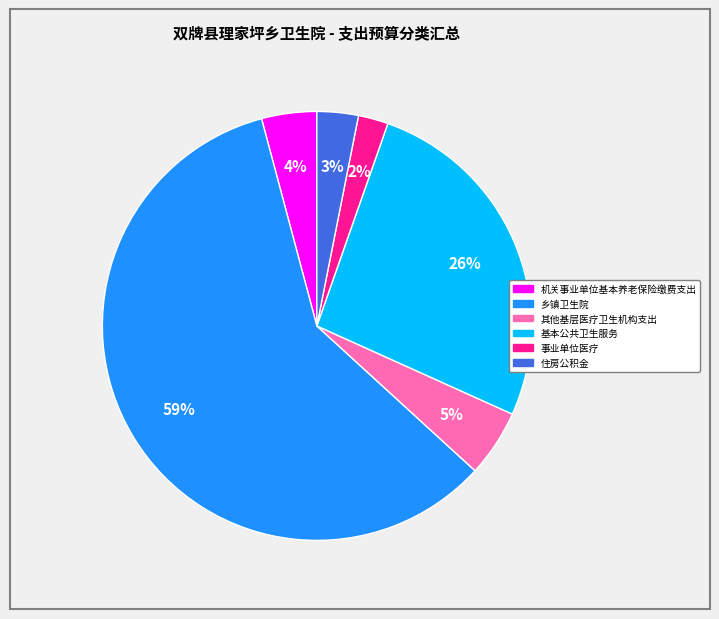

Is it true that 基本公共卫生服务 is 26% of the pie?

True